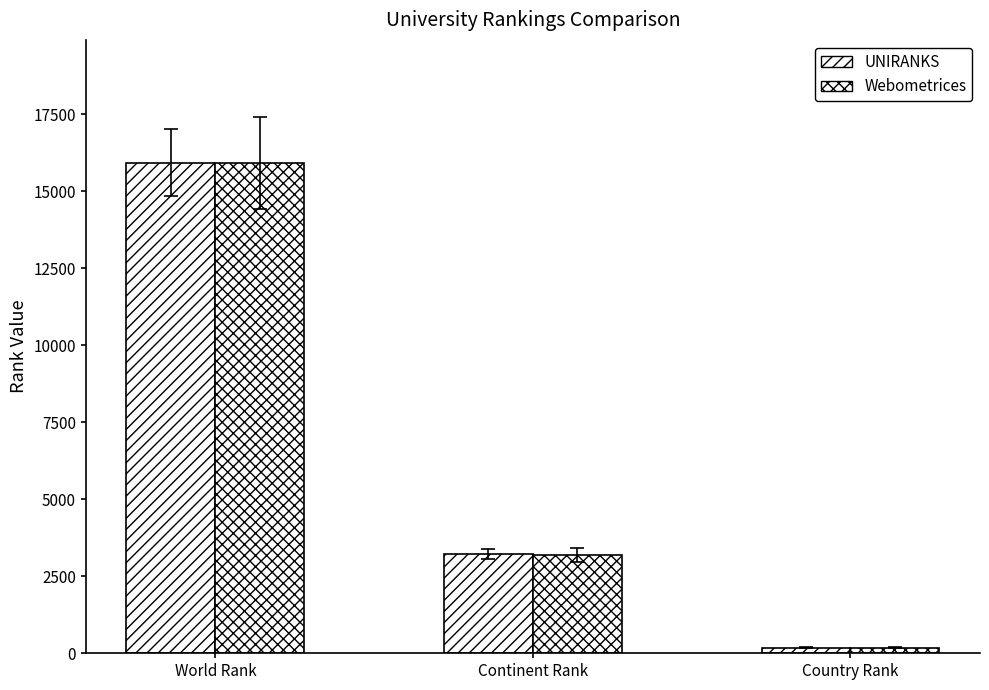

How many values in the Webometrices series exceed 3194?

2